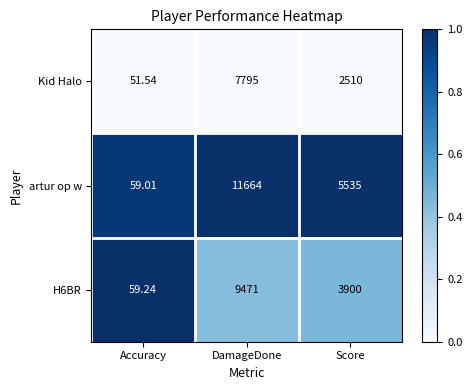

Rank the categories by H6BR value from lowest to highest.

Accuracy, Score, DamageDone